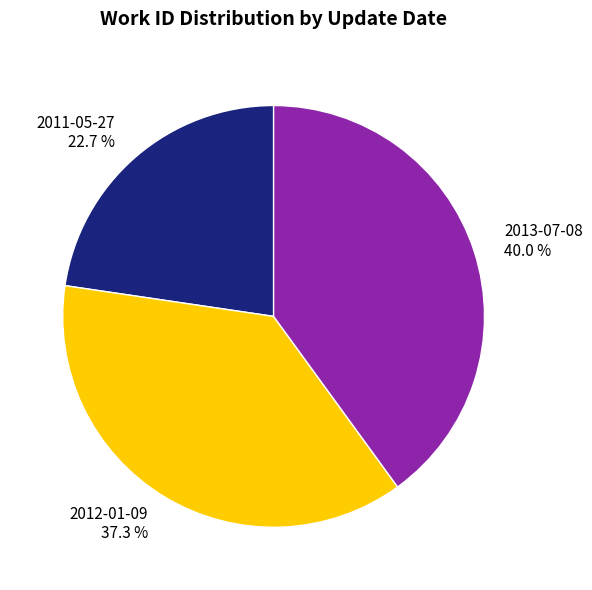

Between 2011-05-27 22.7 % and 2013-07-08 40.0 %, which is larger?

2013-07-08 40.0 %